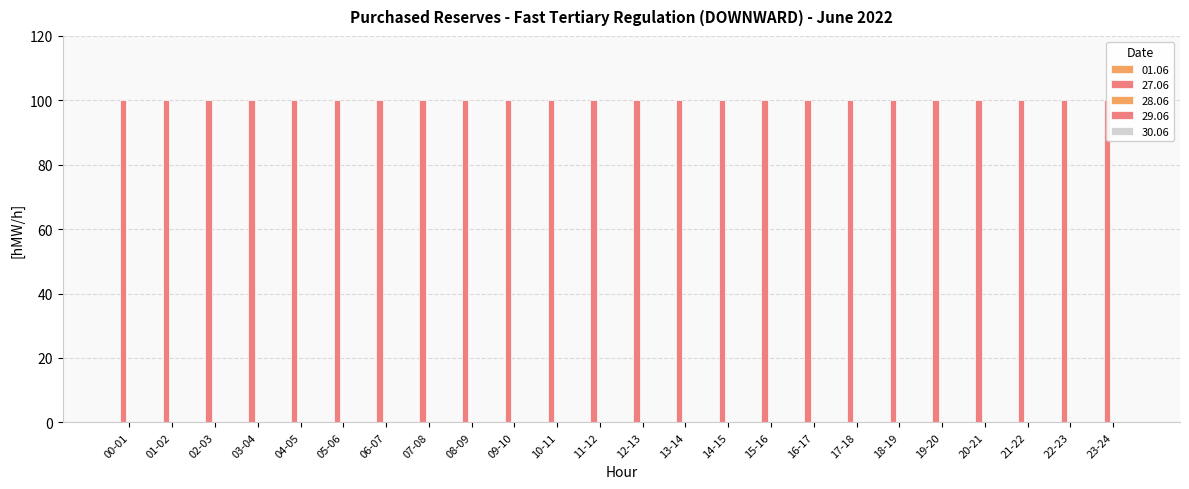

List the series in order of their peak value, lowest first.

01.06, 28.06, 29.06, 30.06, 27.06